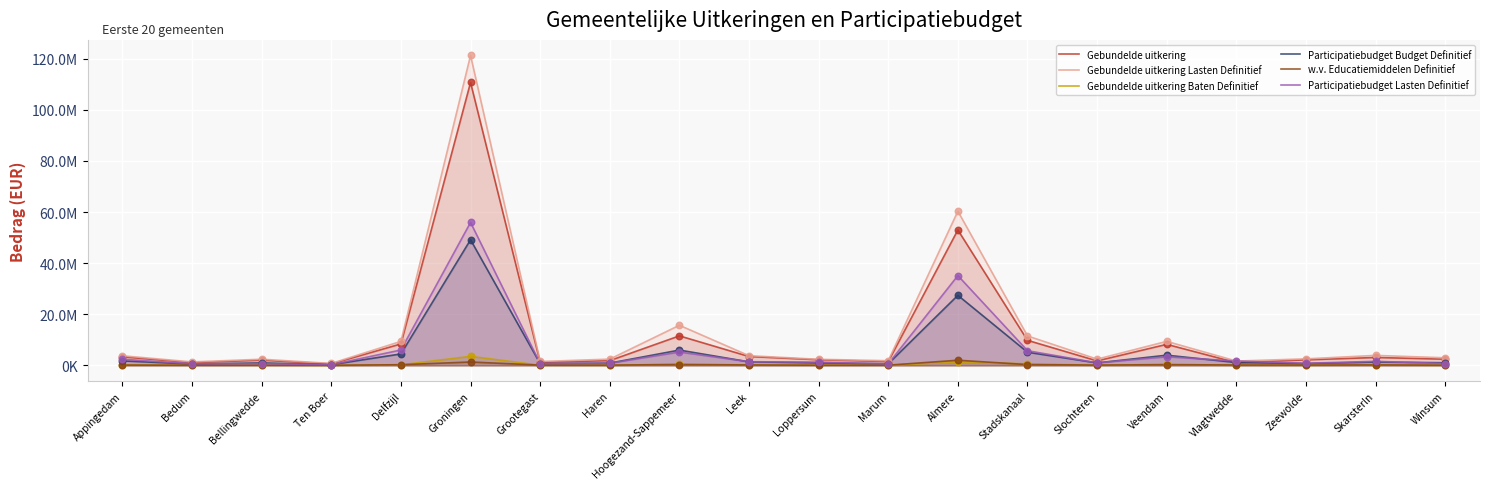

What are all the series names shown in the legend?

Gebundelde uitkering, Gebundelde uitkering Lasten Definitief, Gebundelde uitkering Baten Definitief, Participatiebudget Budget Definitief, w.v. Educatiemiddelen Definitief, Participatiebudget Lasten Definitief